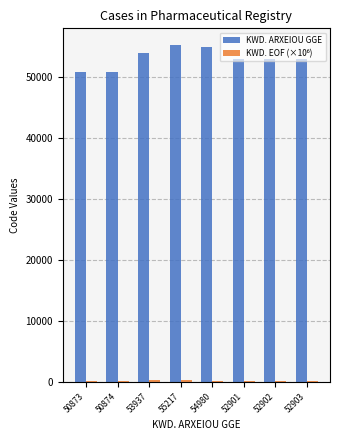

What is the difference between the maximum and minimum values in the KWD. ARXEIOU GGE series?

4344.0